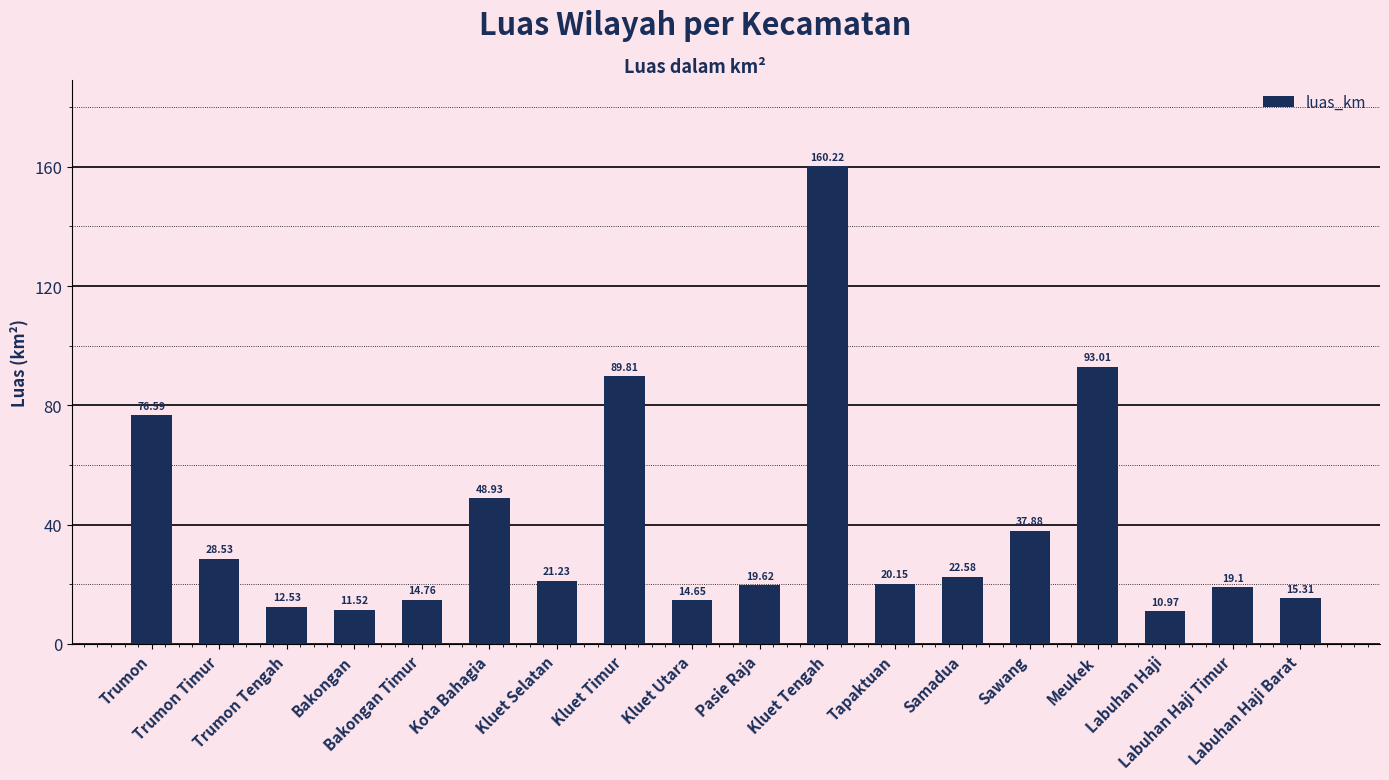

What is the label of the 17th bar from the right?

Trumon Timur